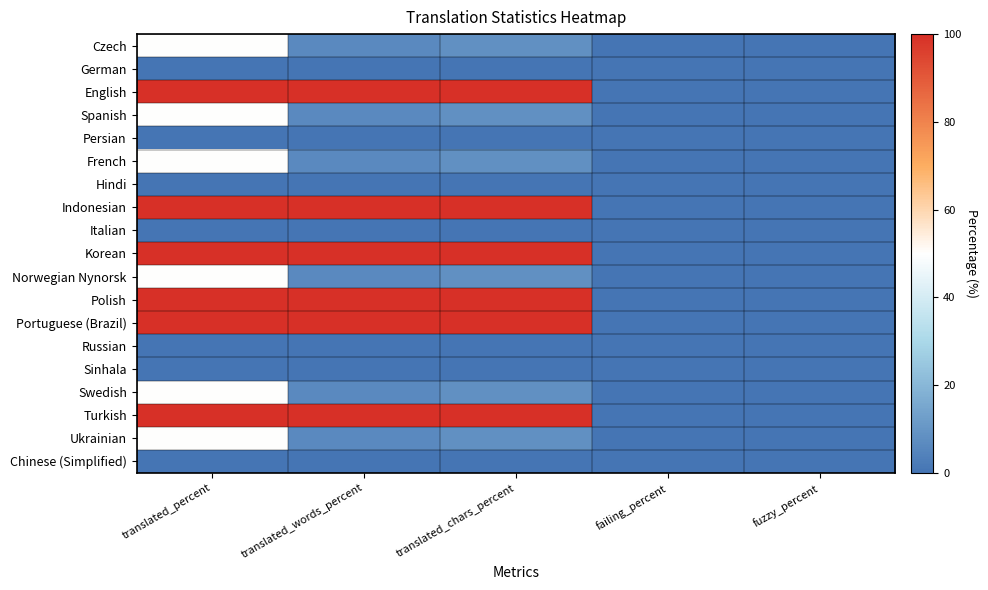

Count the number of data series in this chart.

19